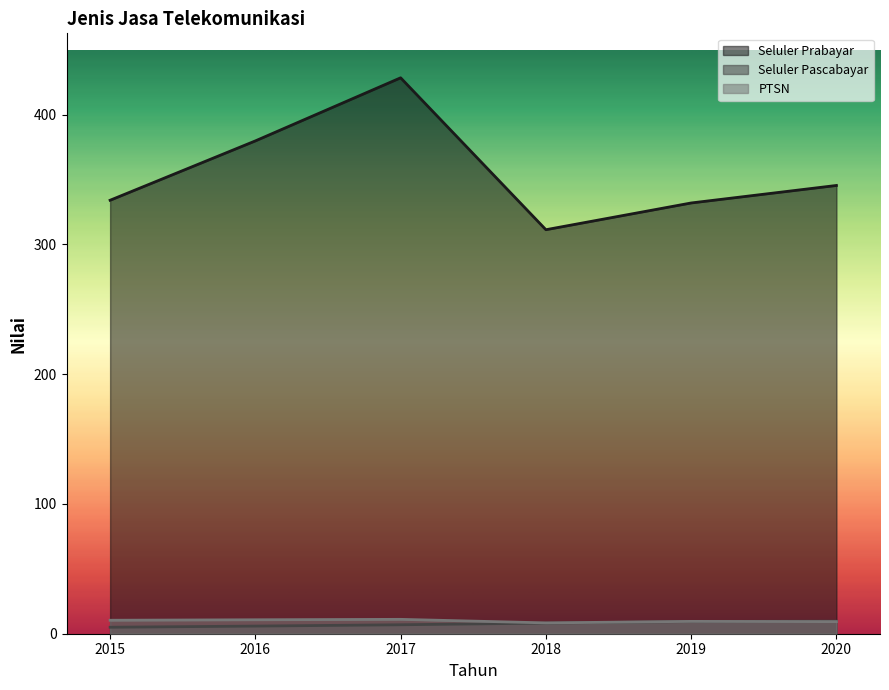

At how many categories does at least one series exceed 320?

5